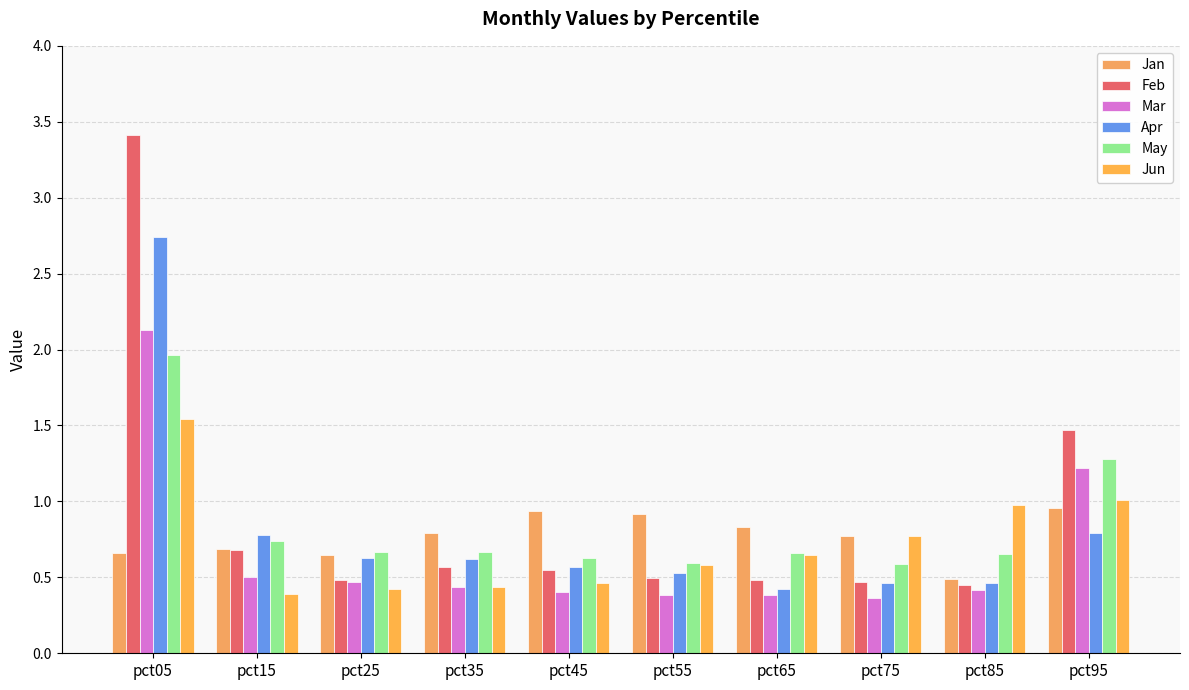

Which series has the largest range (max minus min)?

Feb